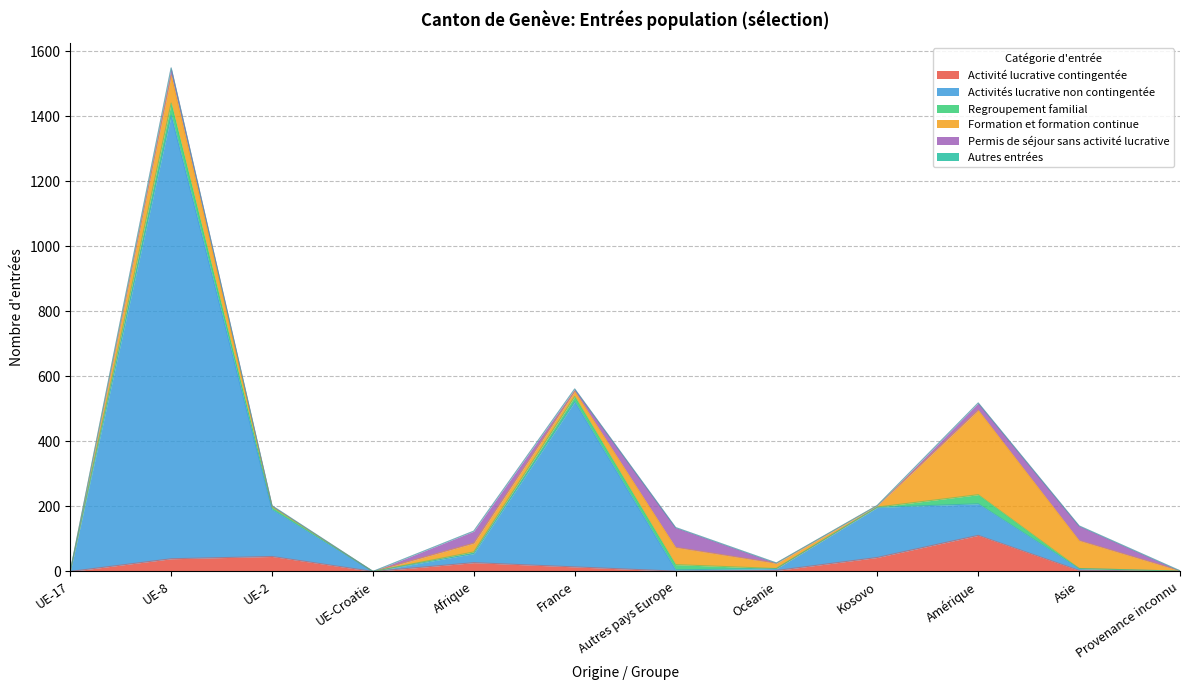

True or false: Autres entrées and Regroupement familial cross at least once.

False